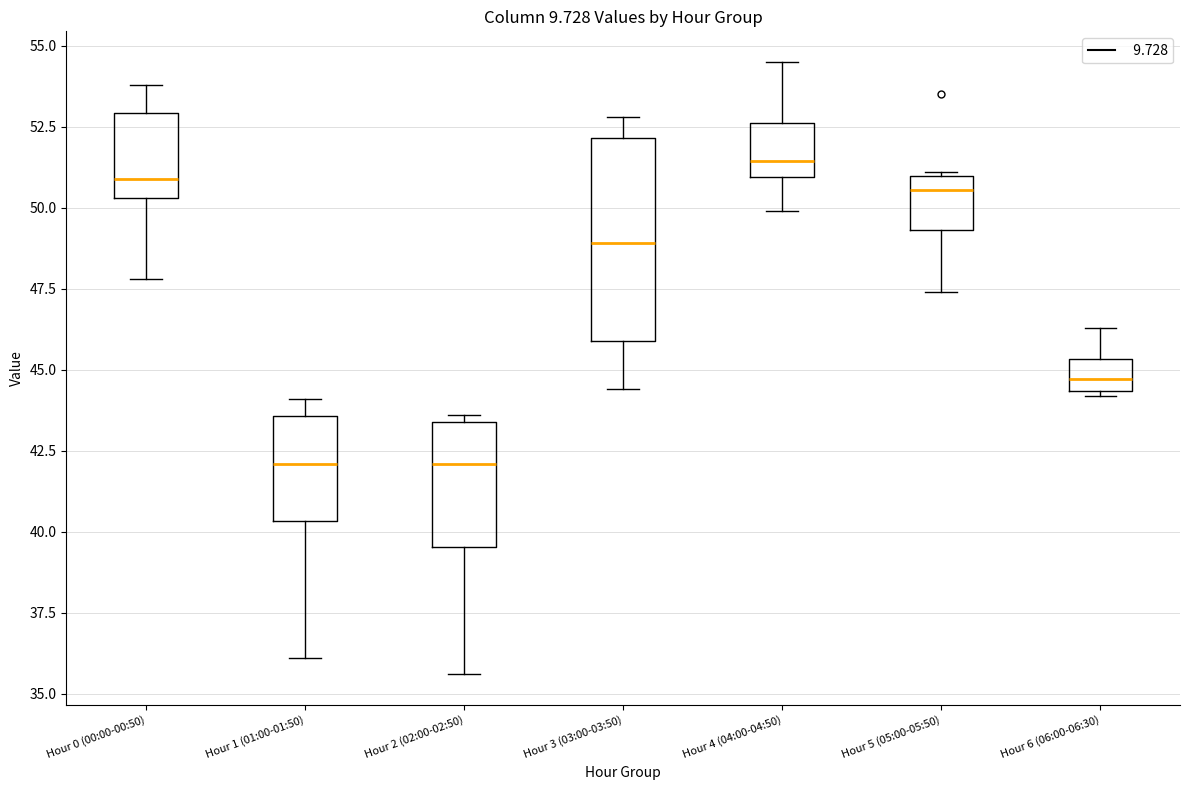

Comparing the boxes themselves (not the whiskers), which one is the tallest?

Hour 3 (03:00-03:50)